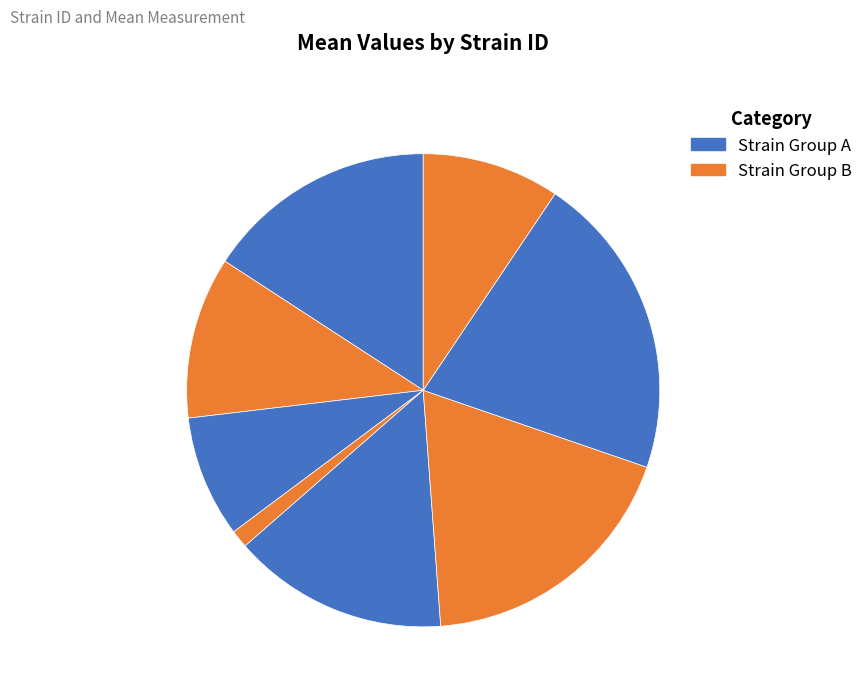

How many segments does this pie chart have?

8